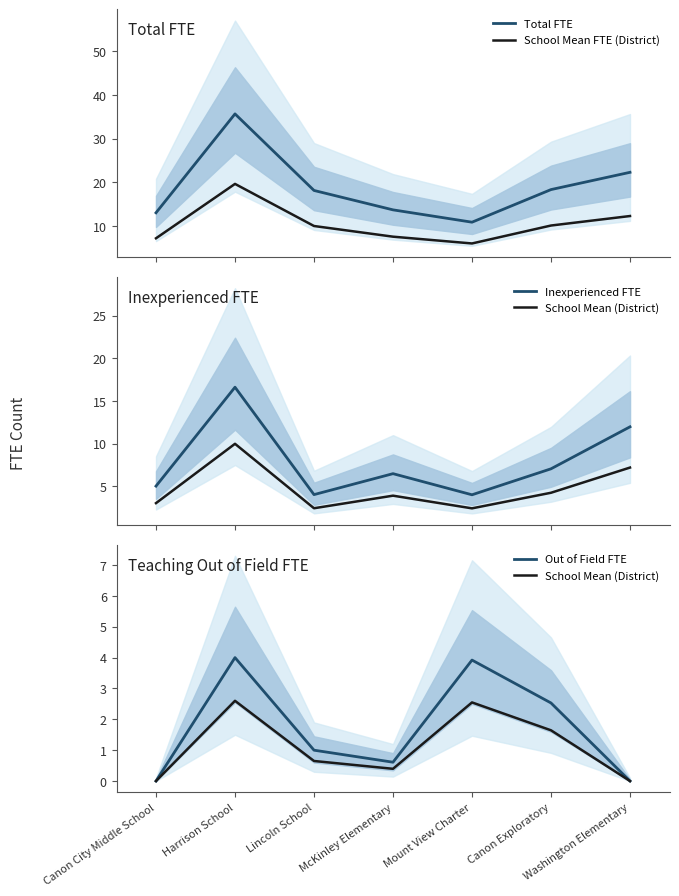

The value of Inexperienced FTE at Lincoln School is 4.0. True or false?

True